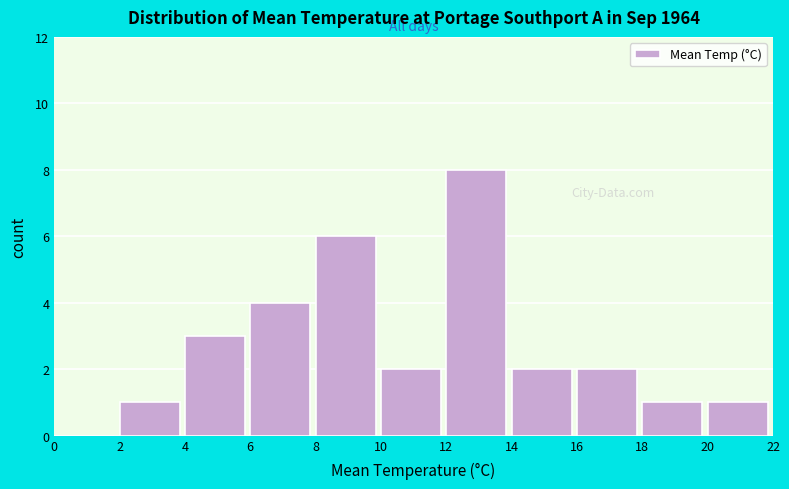

Over which range of the x-axis is the bar tallest?

12 to 14